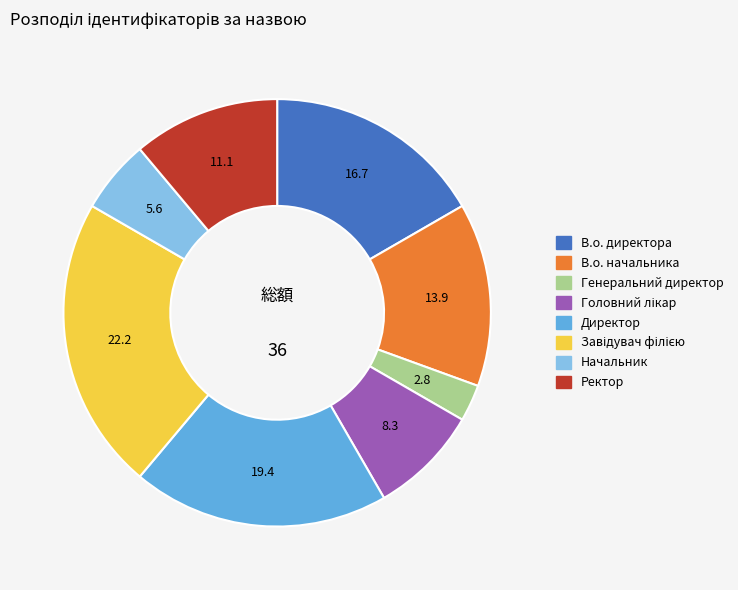

Does any single category account for the majority?

No